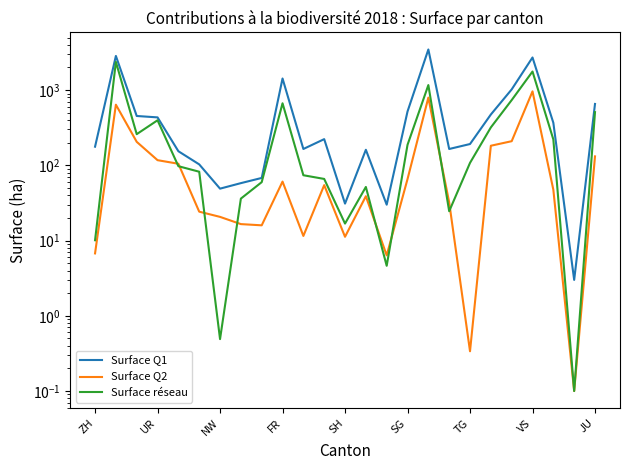

At 10, list the series in order from largest to smallest.

Surface Q1, Surface réseau, Surface Q2